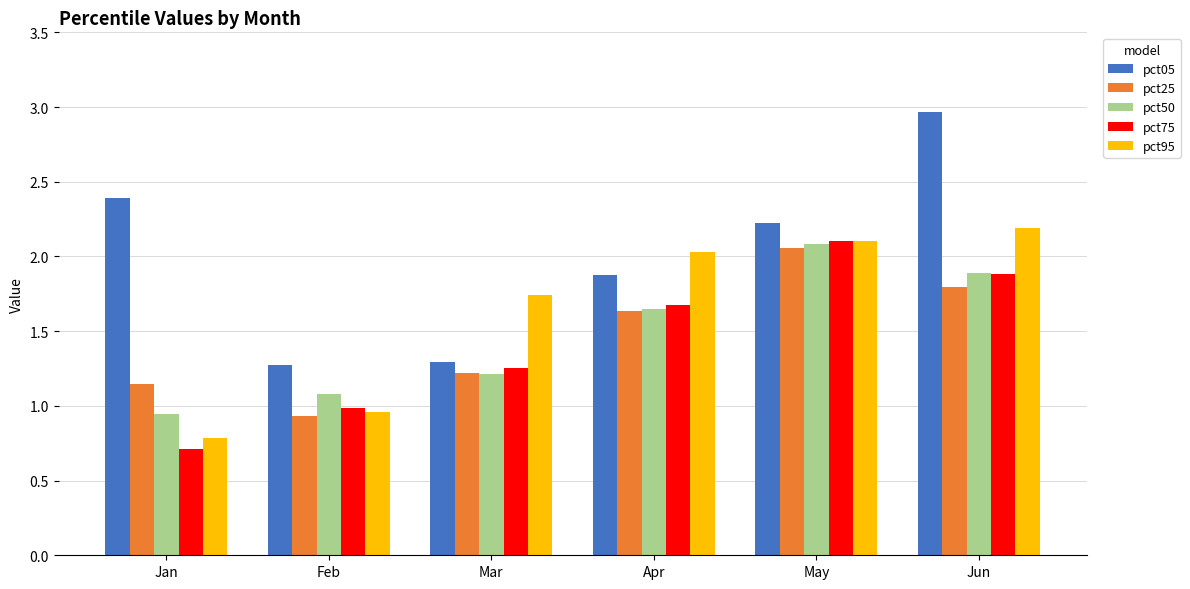

Rank the categories by pct95 value from highest to lowest.

Jun, May, Apr, Mar, Feb, Jan